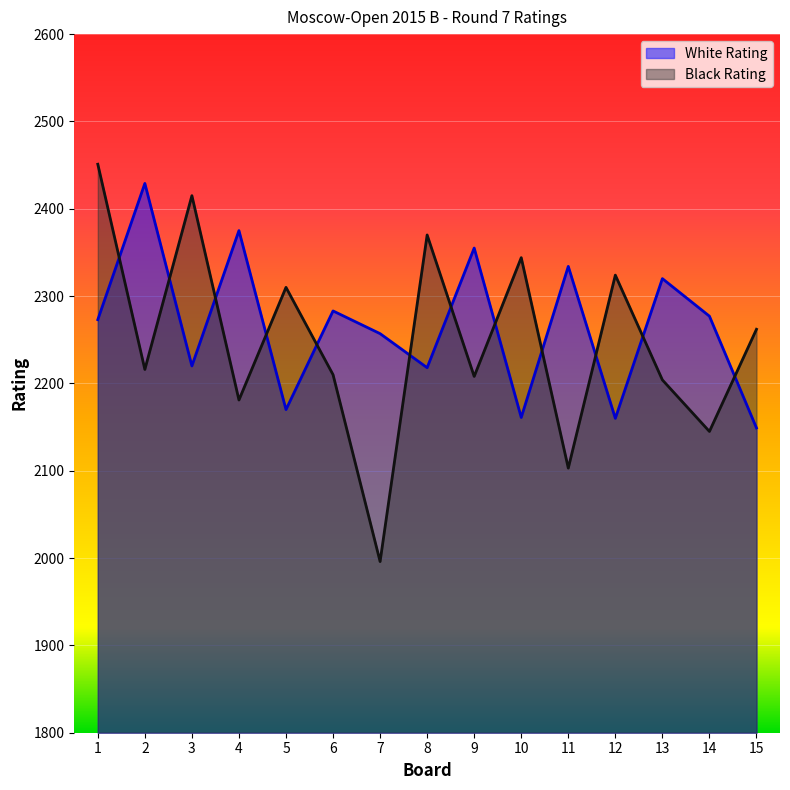

What are all the series names shown in the legend?

White Rating, Black Rating